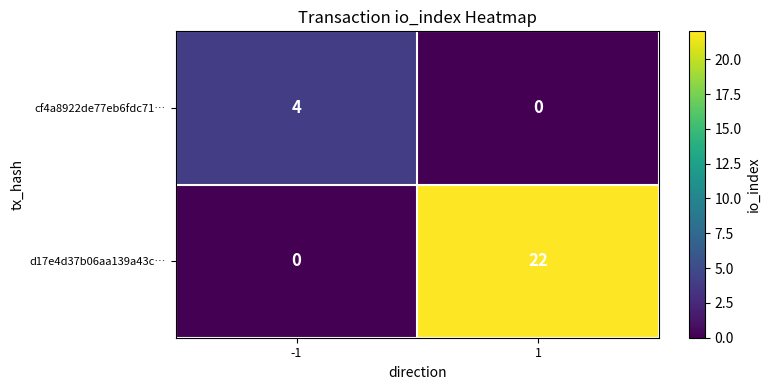

What is the maximum value shown in the chart?

22